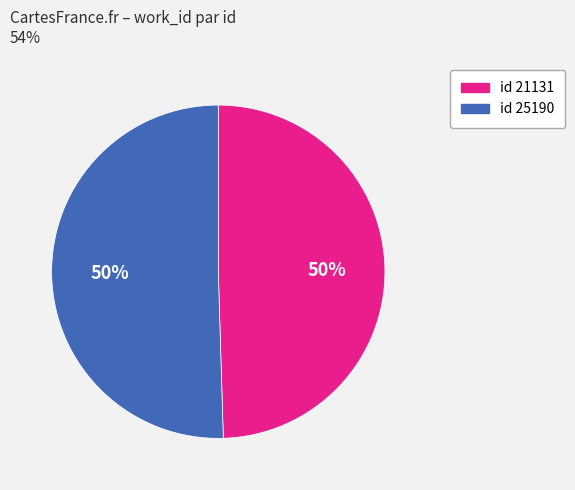

How many segments does this pie chart have?

2